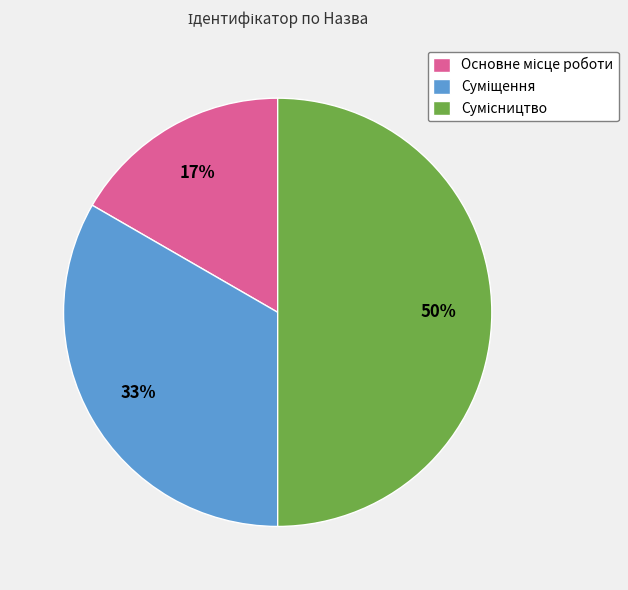

To the nearest percent, what is the difference between the largest and smallest slice percentages?

33%